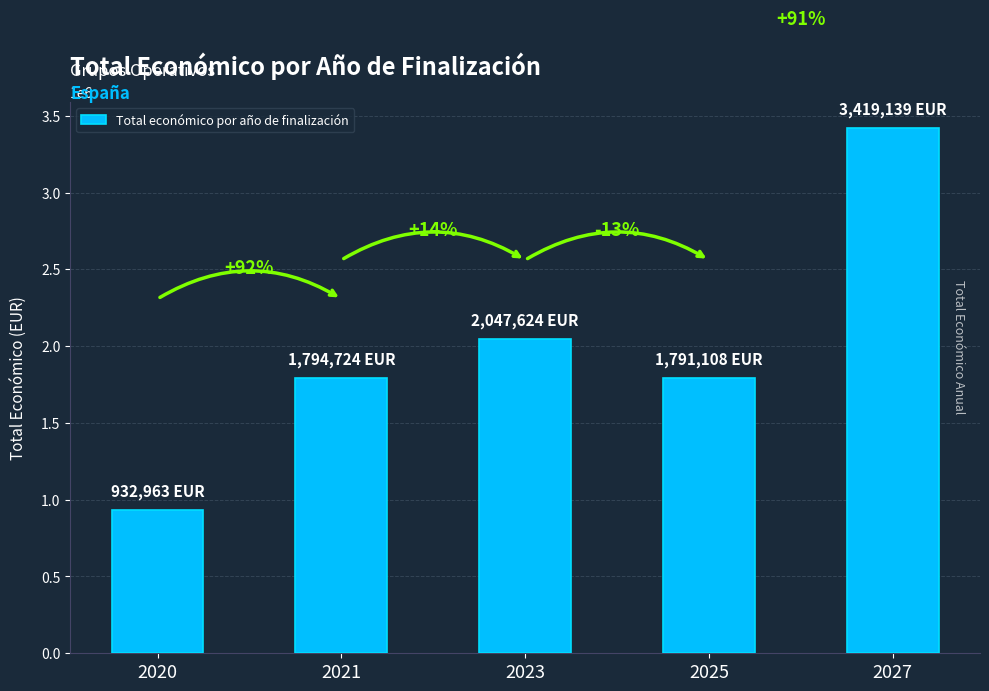

Does the chart contain any negative values?

No